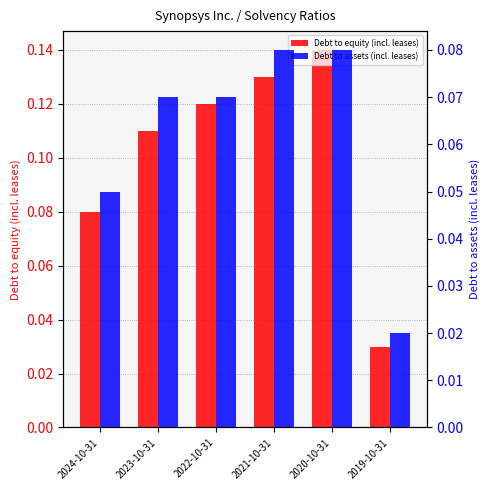

Reading left to right, what are all the values shown in this chart?

Debt to equity (incl. leases): 2024-10-31=0.1	2023-10-31=0.1	2022-10-31=0.1	2021-10-31=0.1	2020-10-31=0.1	2019-10-31=0.0
Debt to assets (incl. leases): 2024-10-31=0.1	2023-10-31=0.1	2022-10-31=0.1	2021-10-31=0.1	2020-10-31=0.1	2019-10-31=0.0